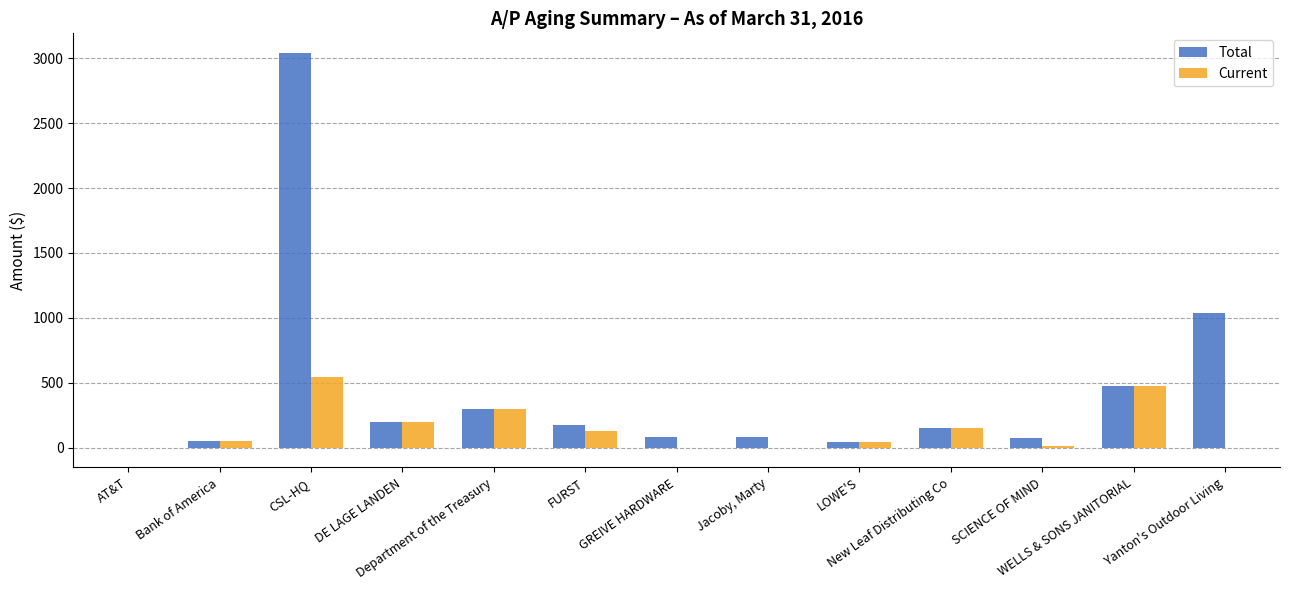

What is the maximum value shown in the chart?

3039.6